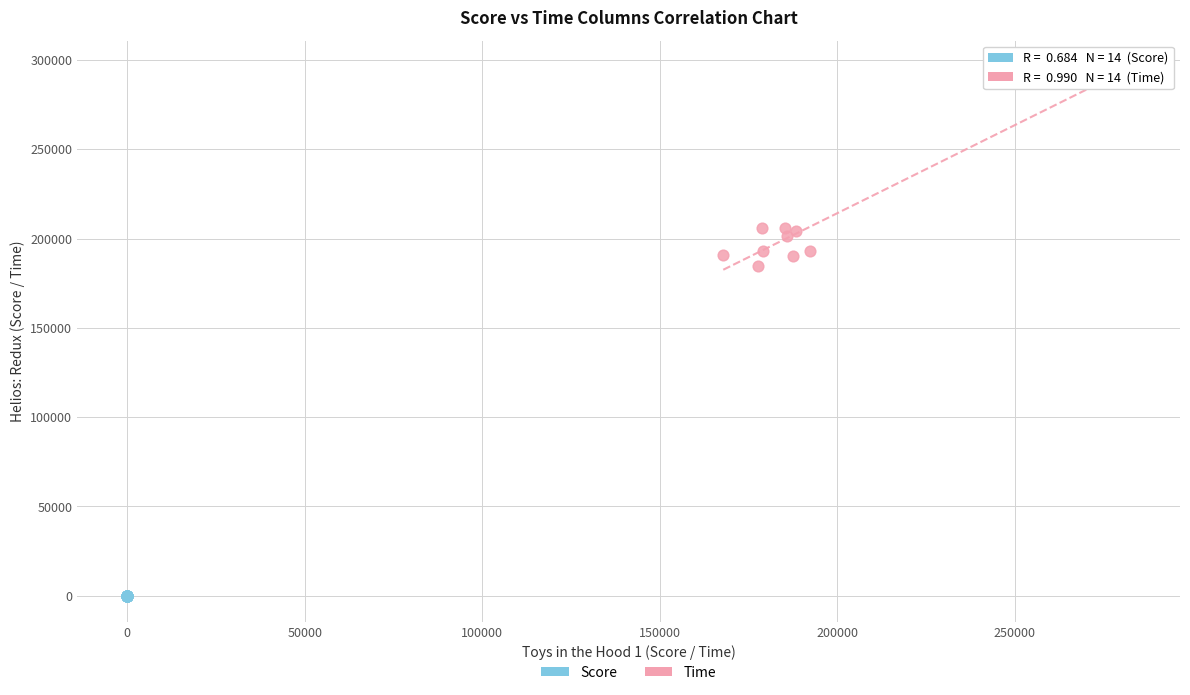

Which series contains the highest Y value?

Time